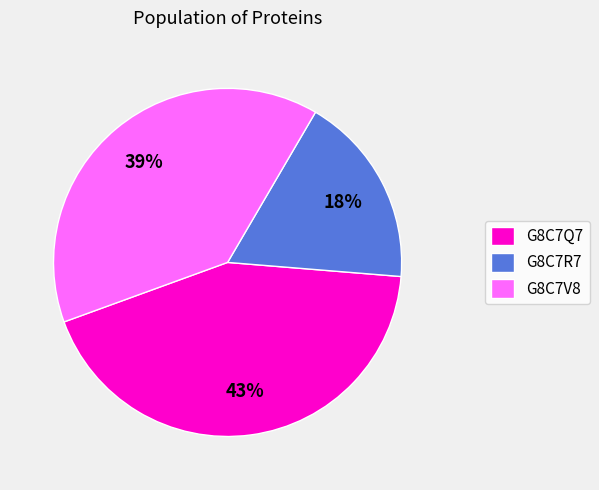

Is the sum of G8C7R7 and G8C7V8 greater than half?

Yes